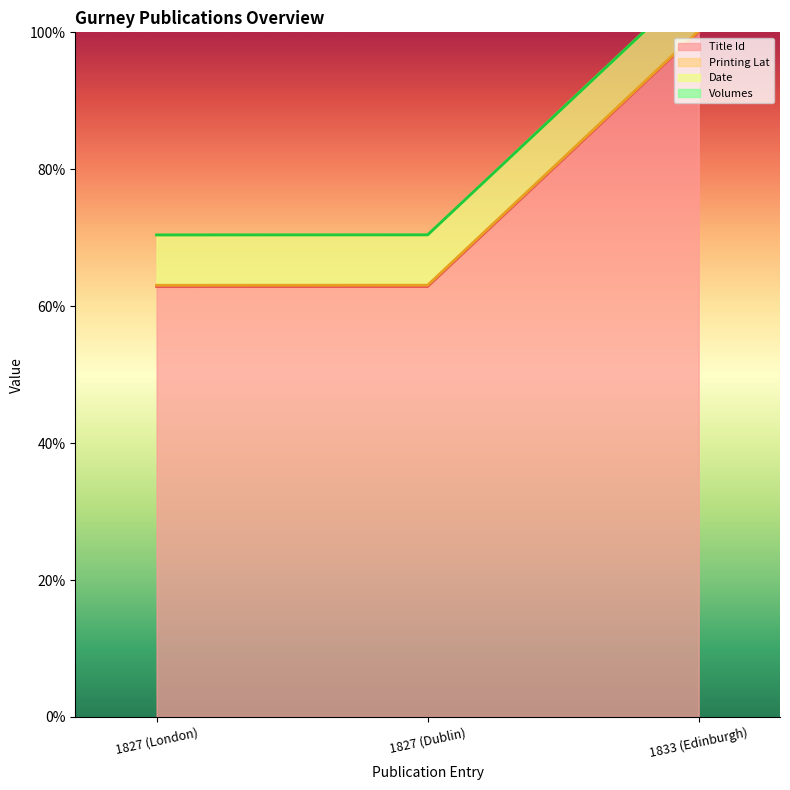

True or false: Title Id has a value of 62.9 at 1827 (London).

True